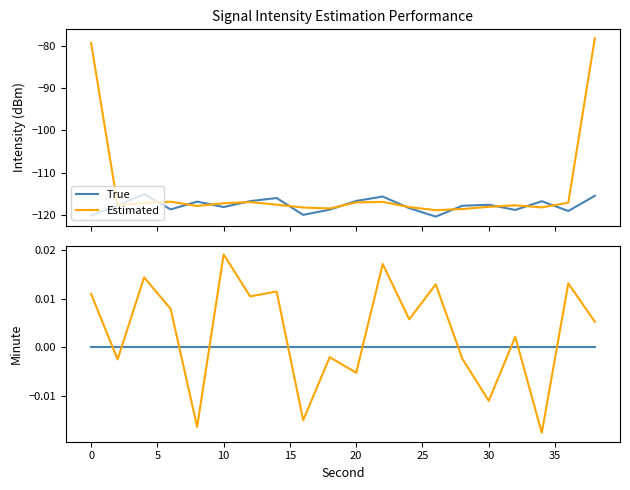

How many categories are shown in the chart?

20